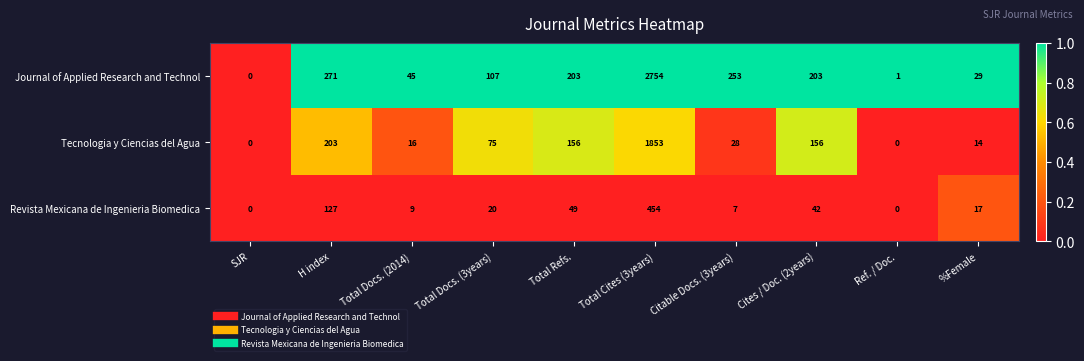

How many series are shown in this chart?

3